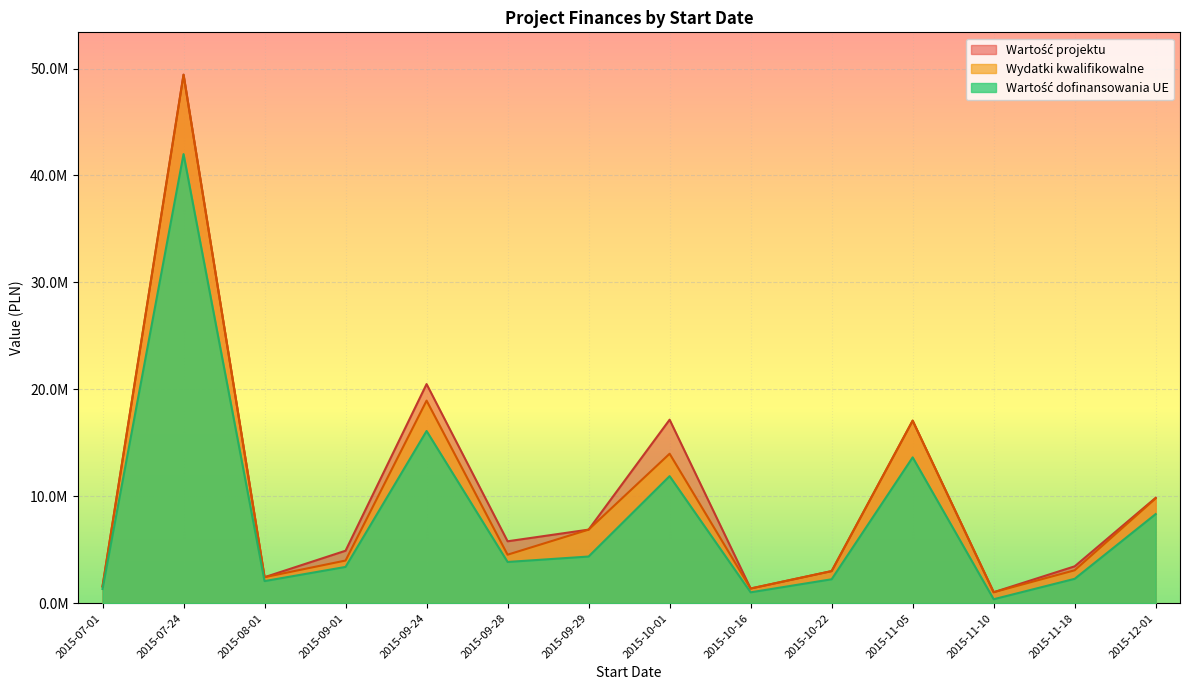

What is the difference between the maximum and minimum values in the Wydatki kwalifikowalne series?

48386328.1